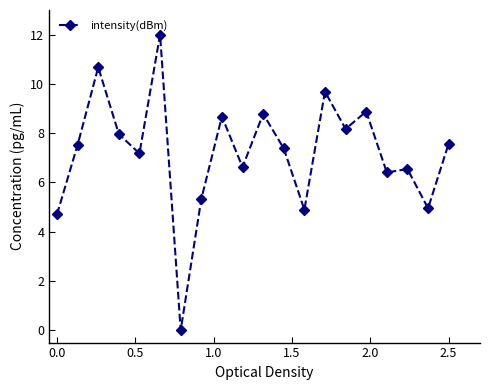

Count the number of values greater than 7.

12